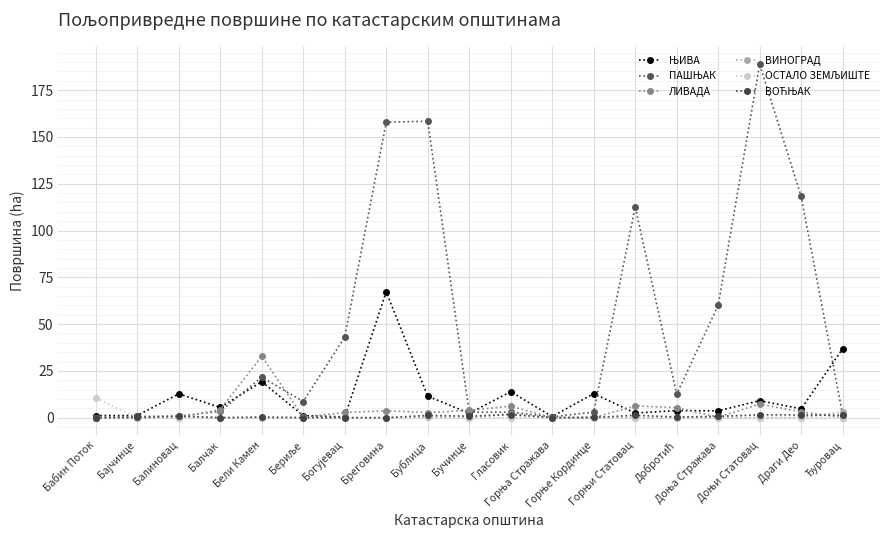

List the series in order of their peak value, highest first.

ПАШЊАК, ЊИВА, ЛИВАДА, ОСТАЛО ЗЕМЉИШТЕ, ВИНОГРАД, ВОЋЊАК